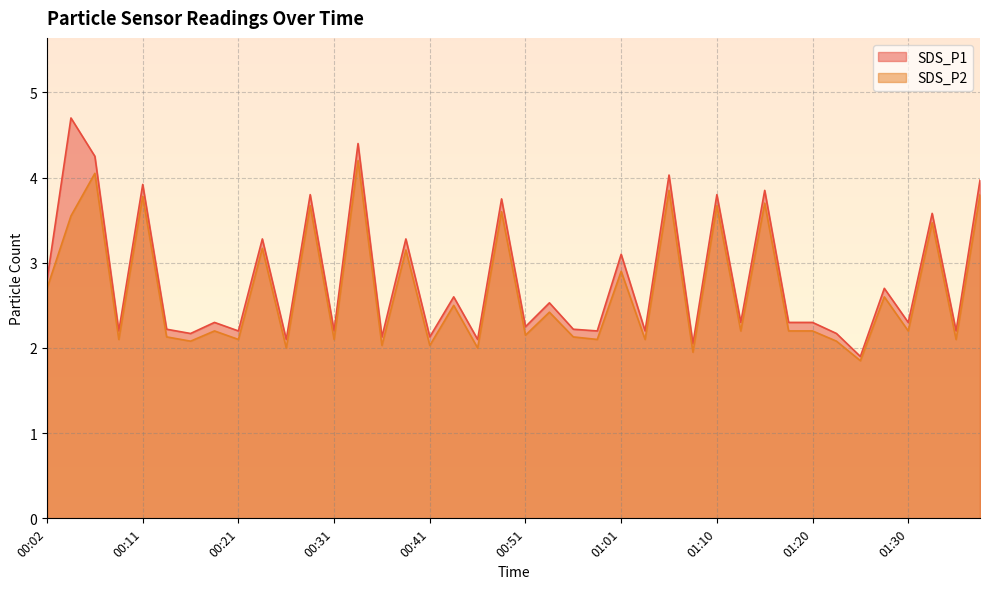

Which category has the lowest value in the SDS_P2 series?

01:25